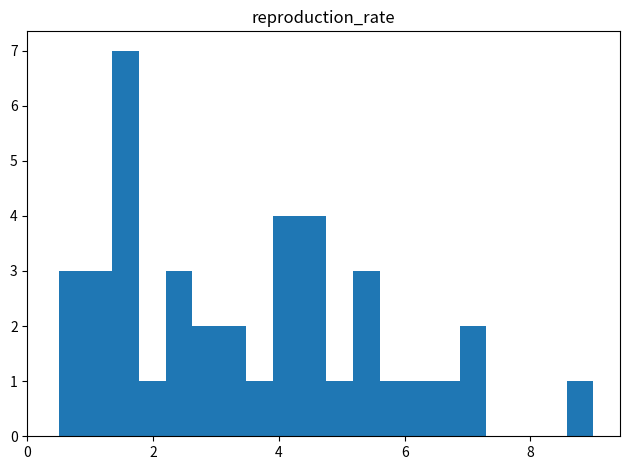

Around what value on the x-axis is the tallest bar? Give the approximate position of its centre, as read against the axis.

1.6